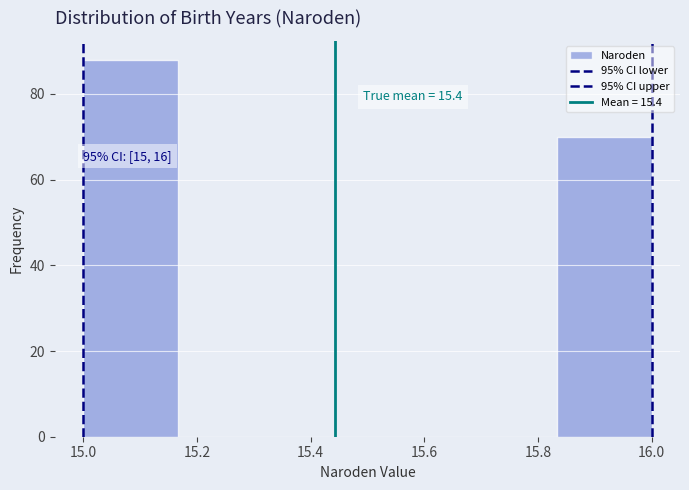

Over which range of the x-axis is the bar tallest?

15.00 to 15.16